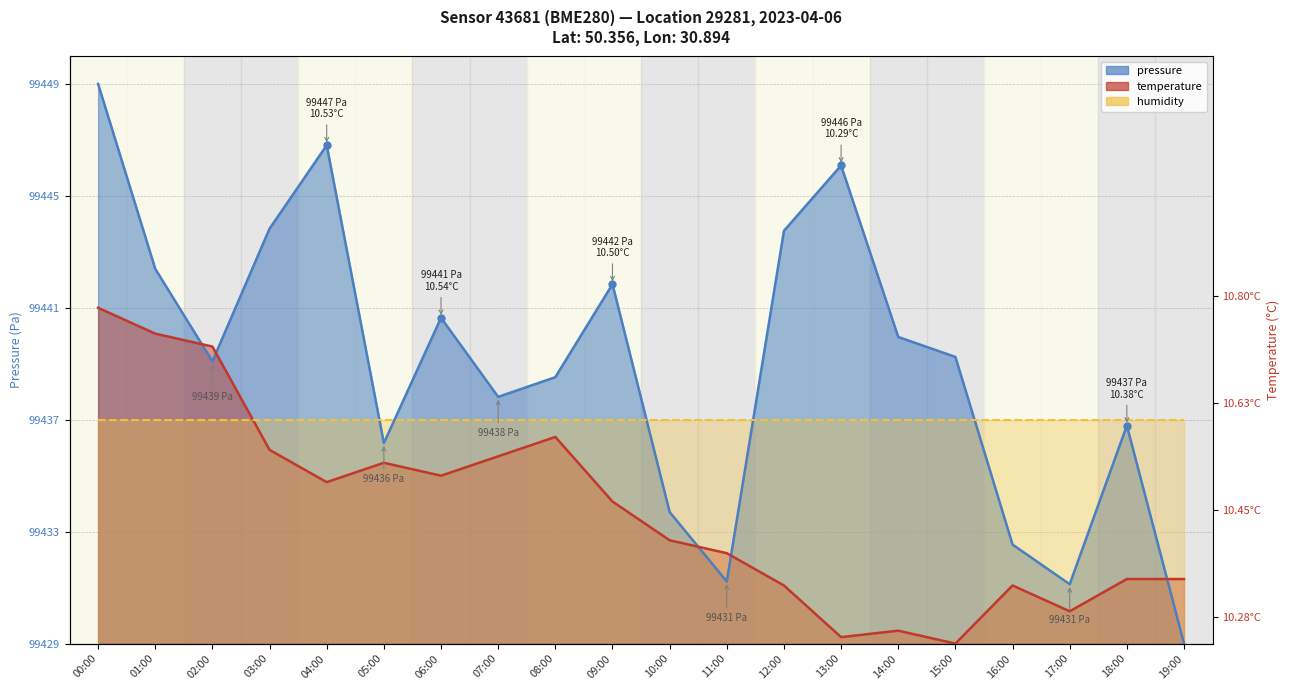

Does the chart display data point markers on the line(s)?

No